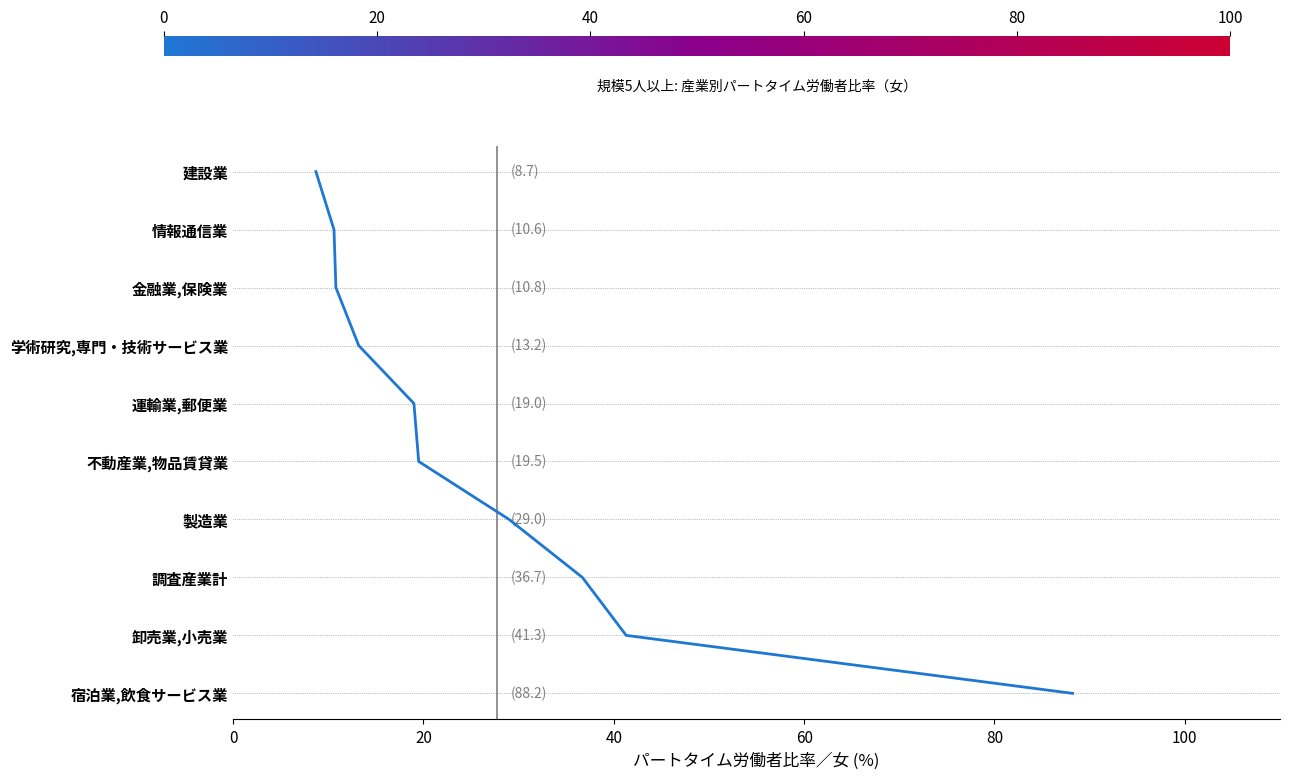

Does the chart have visible grid lines?

No